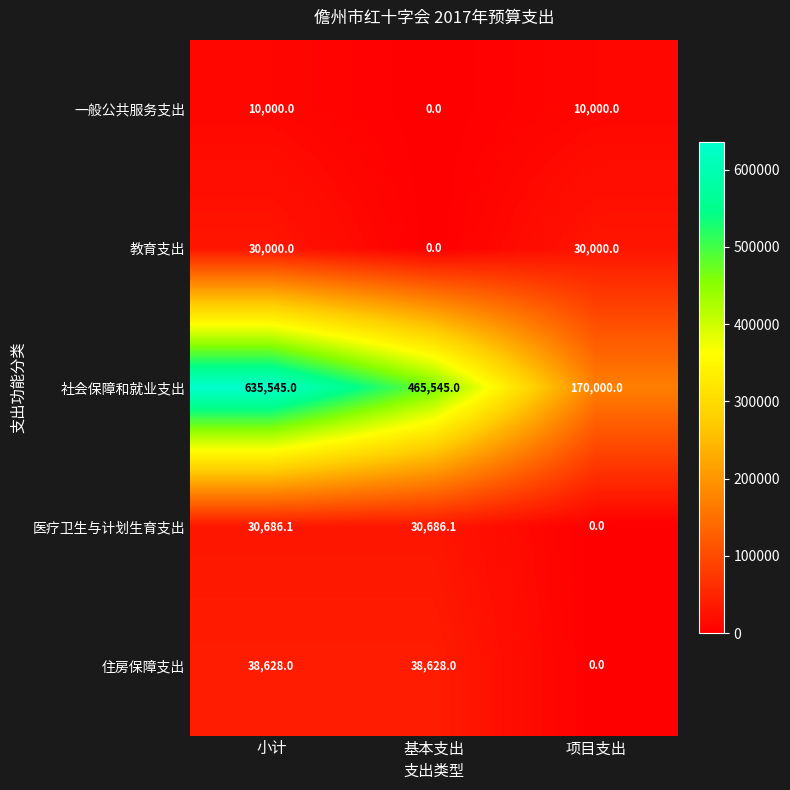

The value of 社会保障和就业支出 at 项目支出 is 170000.0. True or false?

True